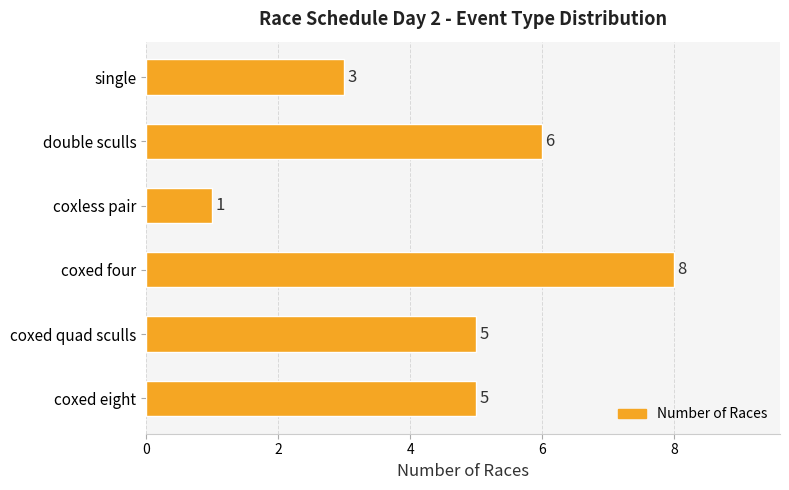

What is the difference between the maximum and second lowest values?

5